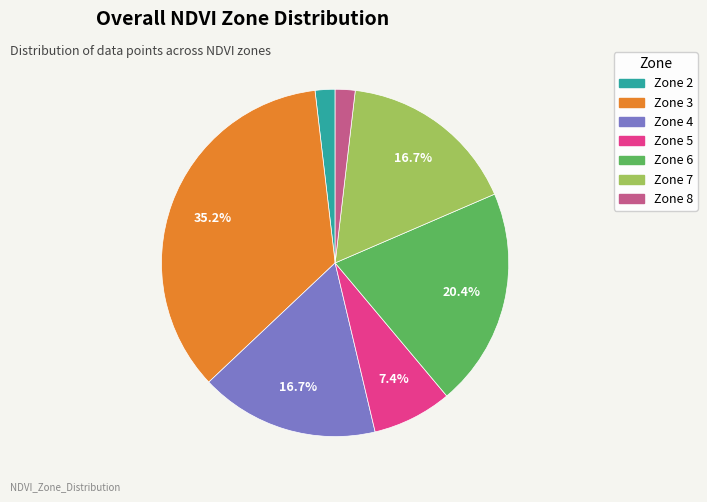

What percentage is the Zone 8 slice, to the nearest percent?

2%